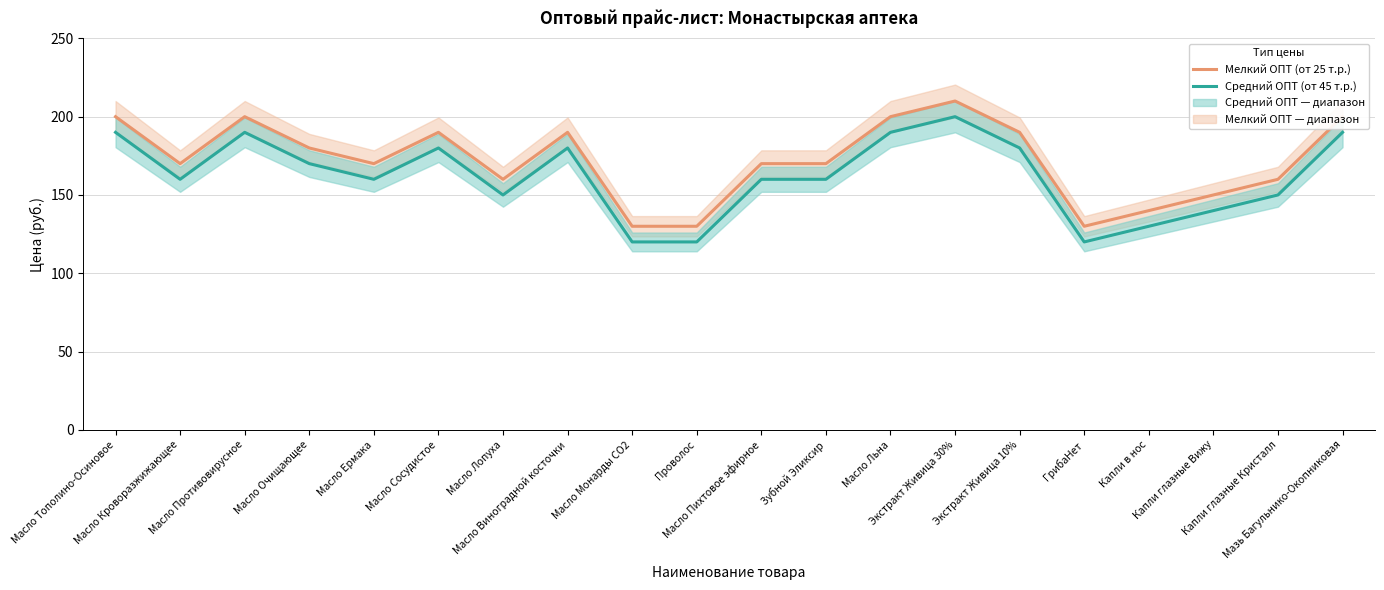

True or false: Средний ОПТ (от 45 т.р.) and Мелкий ОПТ (от 25 т.р.) cross at least once.

False